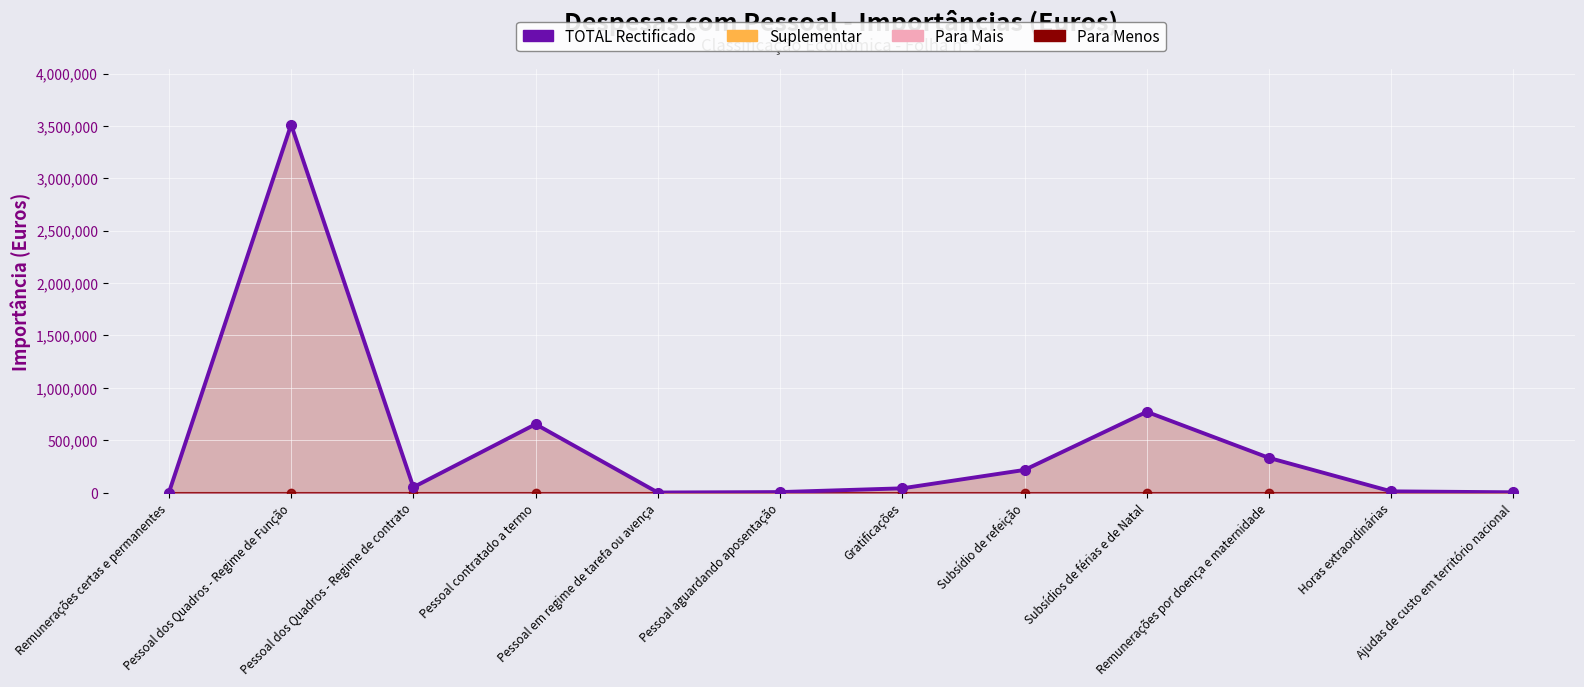

True or false: TOTAL Rectificado and Suplementar intersect in this chart.

False